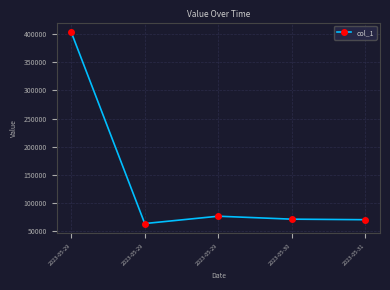

What is the difference between the values at 2023-05-29 and 2023-05-29?

13060.2